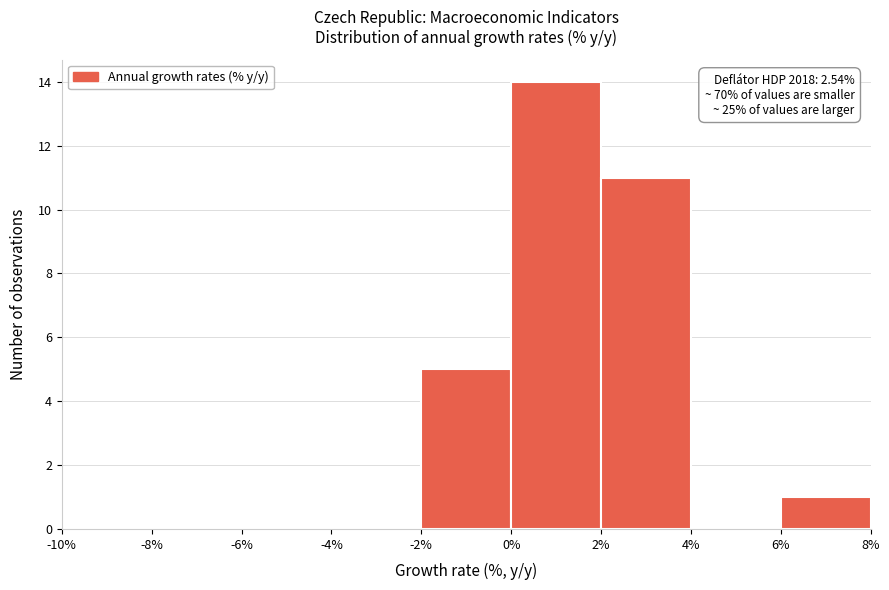

Over which range of the x-axis is the bar tallest?

0% to 2%